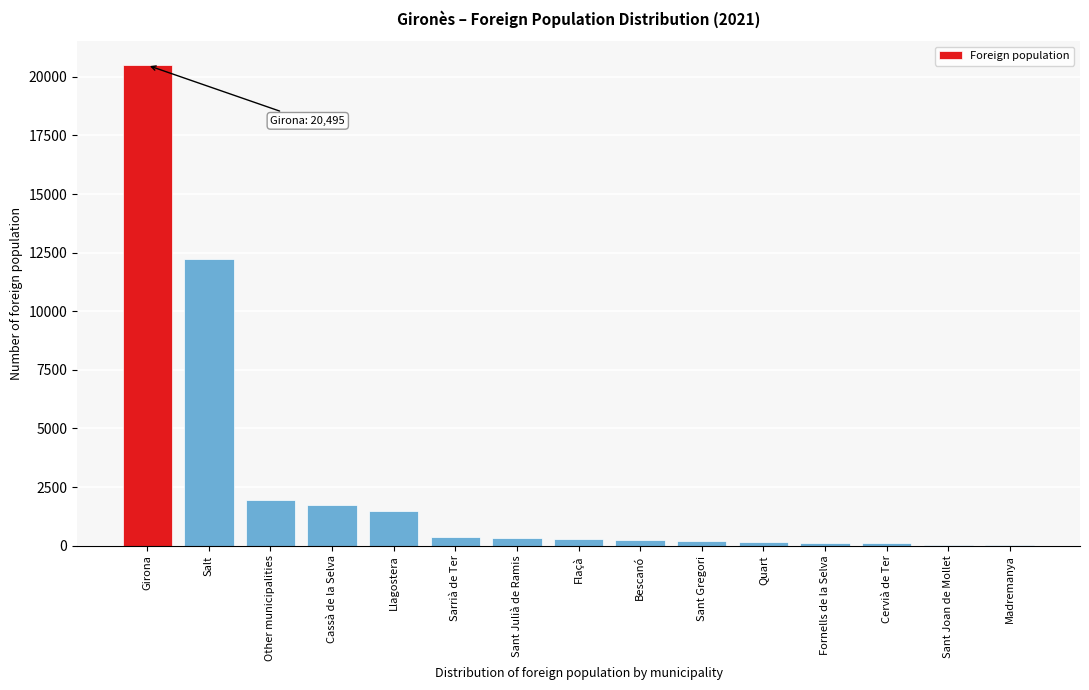

What is the sum of all values?

39866